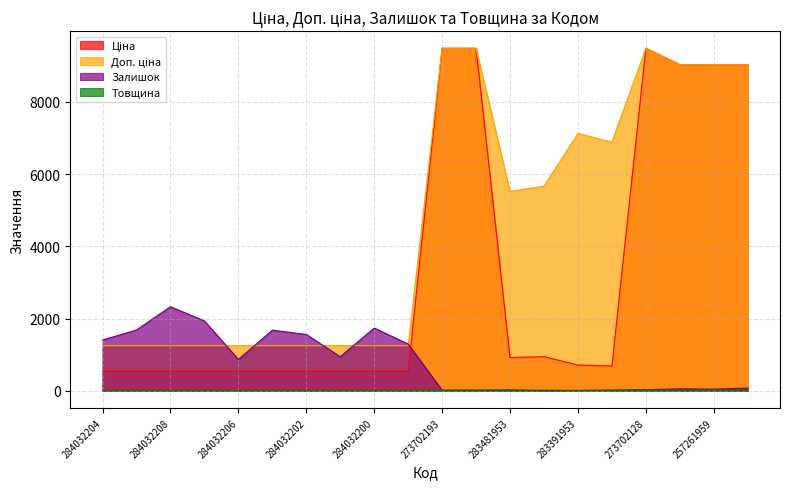

Reading right to left, what are all the values shown in this chart?

Ціна: 9033.4	9033.4	9033.4	9488.2	688.5	713.0	944.9	920.5	9488.2	9488.2	545.0	545.0	545.0	545.0	545.0	545.0	545.0	545.0	545.0	545.0
Доп. ціна: 9033.4	9033.4	9033.4	9488.2	6885.5	7129.6	5669.5	5523.0	9488.2	9488.2	1249.1	1249.1	1249.1	1249.1	1249.1	1249.1	1249.1	1249.1	1249.1	1249.1
Залишок: 75.0	47.0	54.0	32.0	19.0	8.0	2.0	24.0	17.0	16.0	1295.0	1738.0	944.0	1561.0	1679.0	869.0	1936.0	2329.0	1685.0	1407.0
Товщина: 18.0	18.0	18.0	18.0	12.0	12.0	18.0	18.0	18.0	18.0	8.0	8.0	8.0	8.0	8.0	8.0	8.0	8.0	8.0	8.0